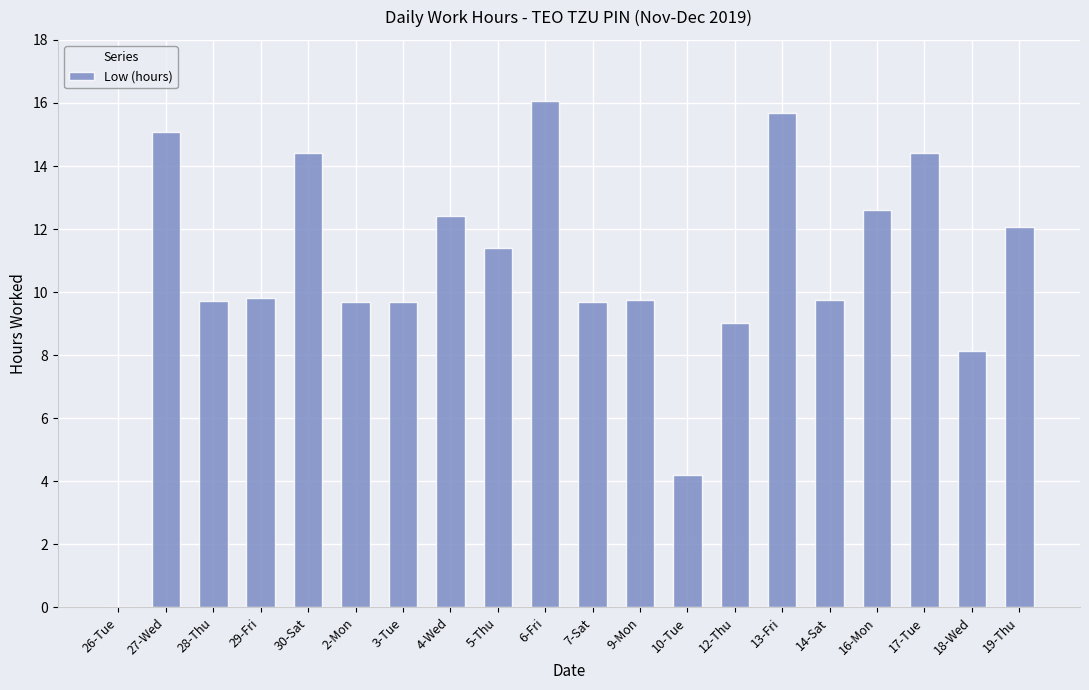

Read the value at 7-Sat.

9.7